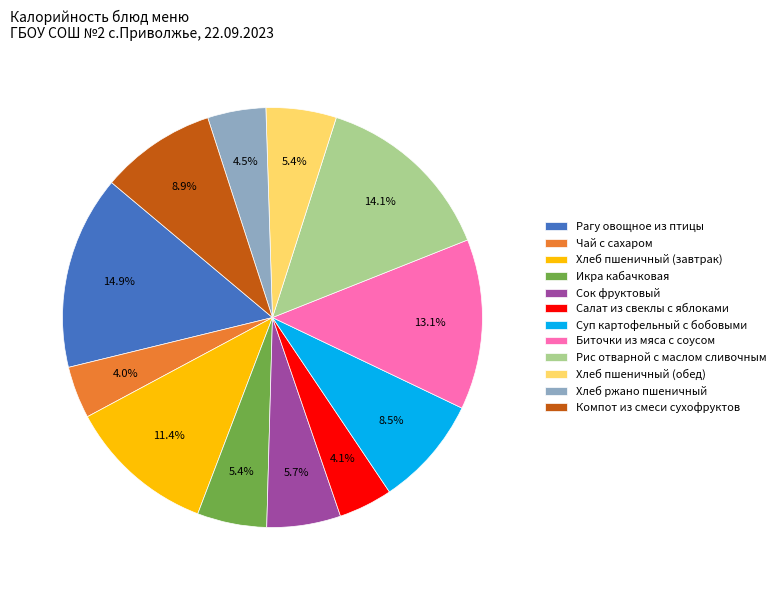

Which has a higher value, Чай с сахаром or Хлеб пшеничный (обед)?

Хлеб пшеничный (обед)